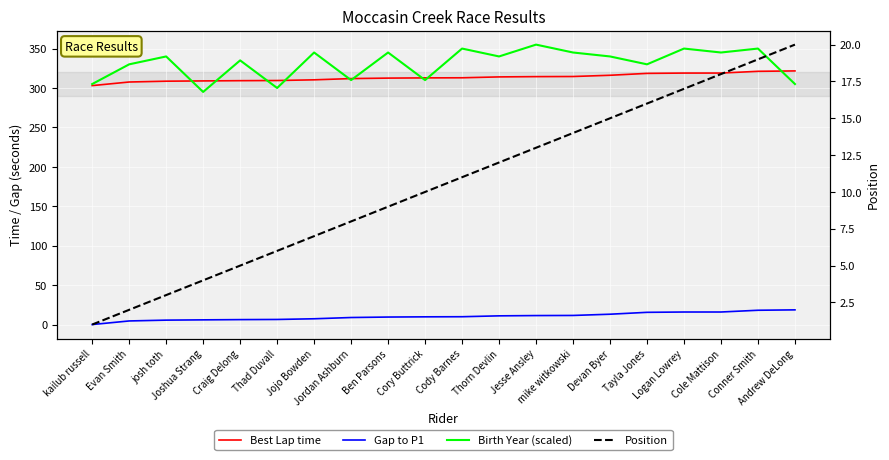

The Position series shows 6.0 at Thad Duvall. True or false?

True